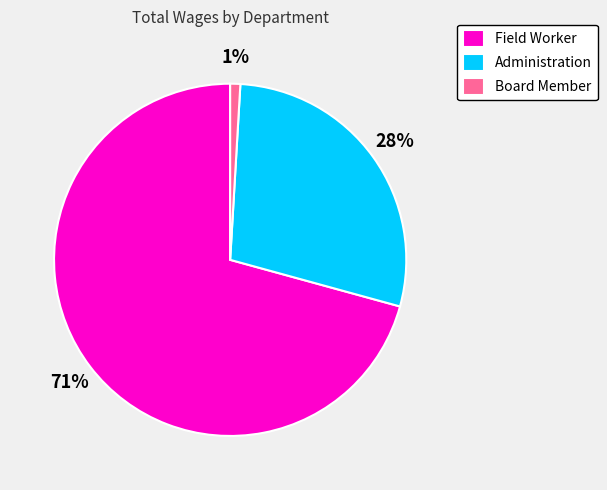

Is there any slice that represents more than half of the pie?

Yes